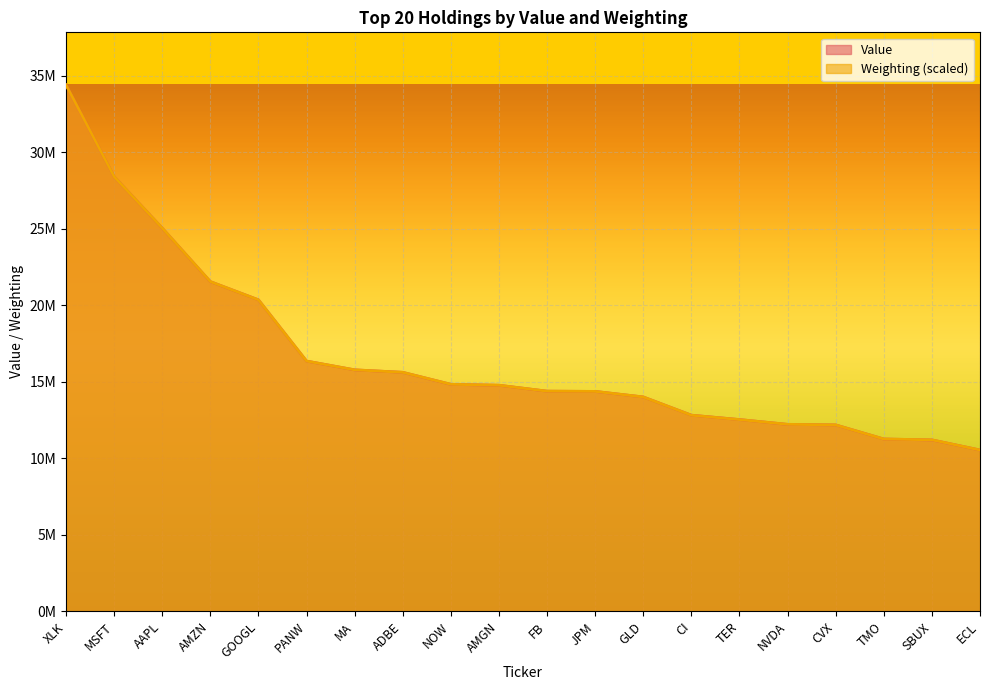

True or false: Weighting has more than 1 points higher than both neighbors.

False